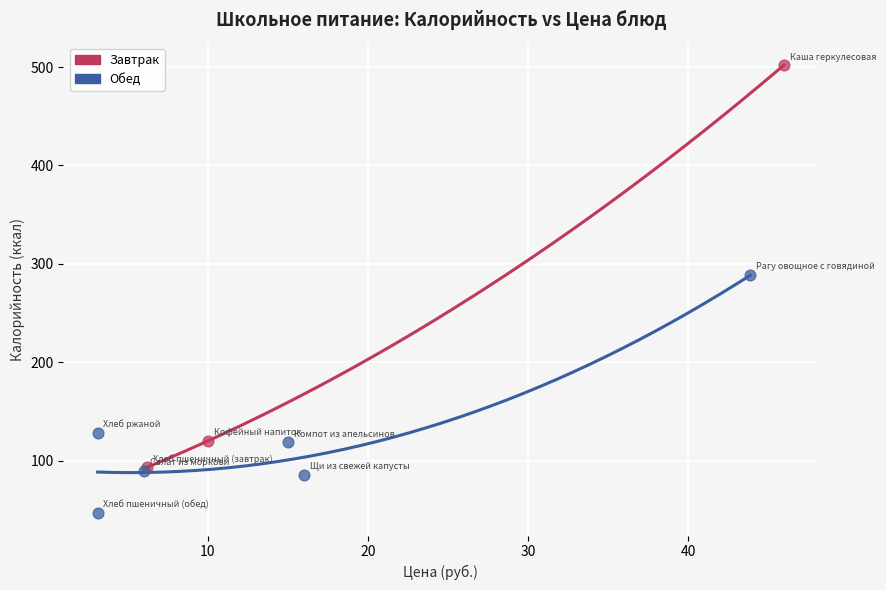

Which series contains the lowest Y value?

Обед